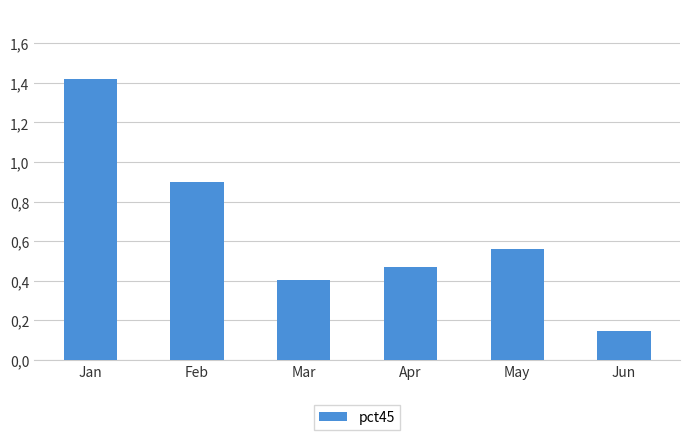

Are the bars horizontal?

No